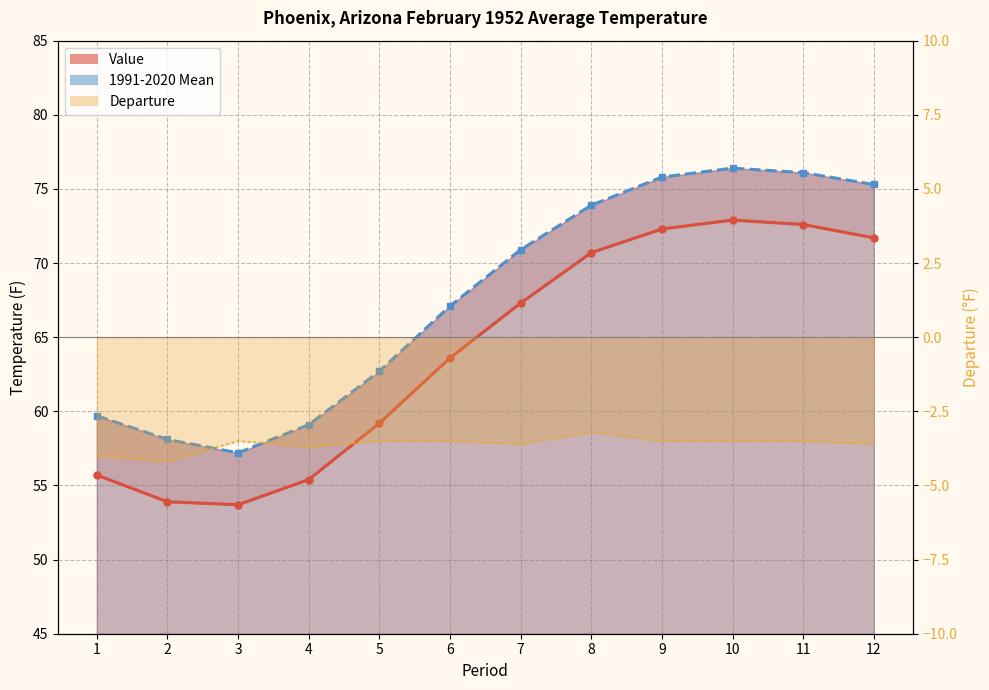

What is the value of the Value point at the 9th from the left?

72.3